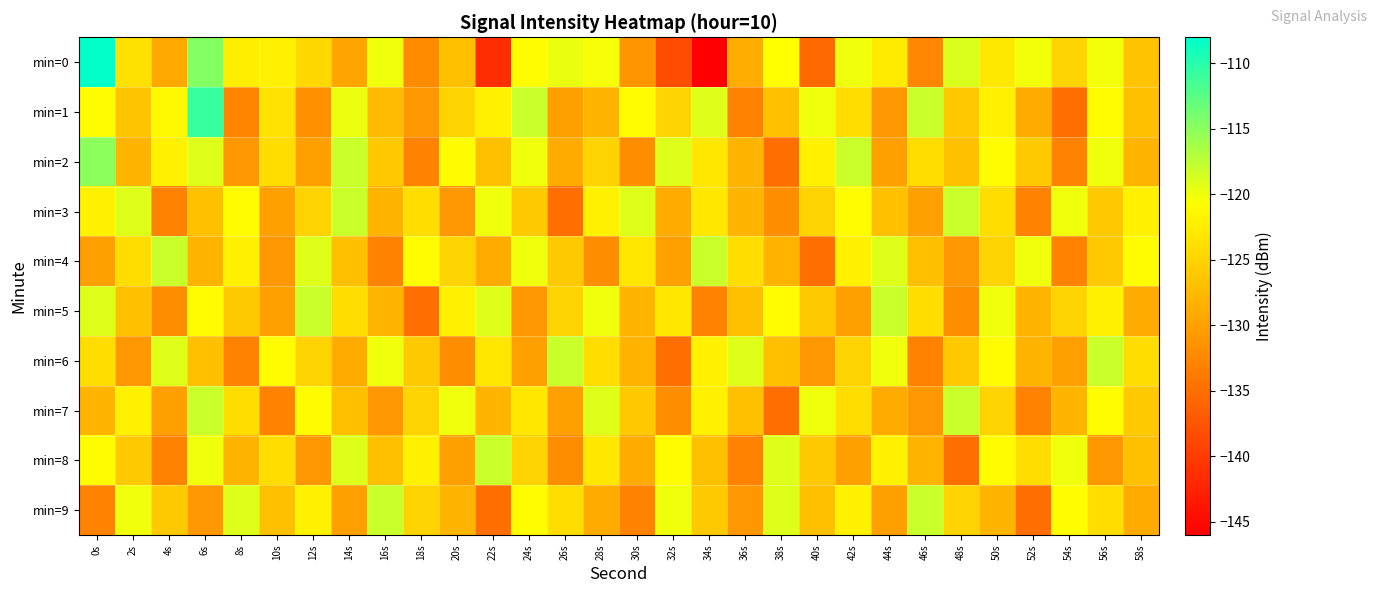

List the series in order of their peak value, highest first.

min=0, min=1, min=2, min=3, min=4, min=5, min=6, min=7, min=8, min=9